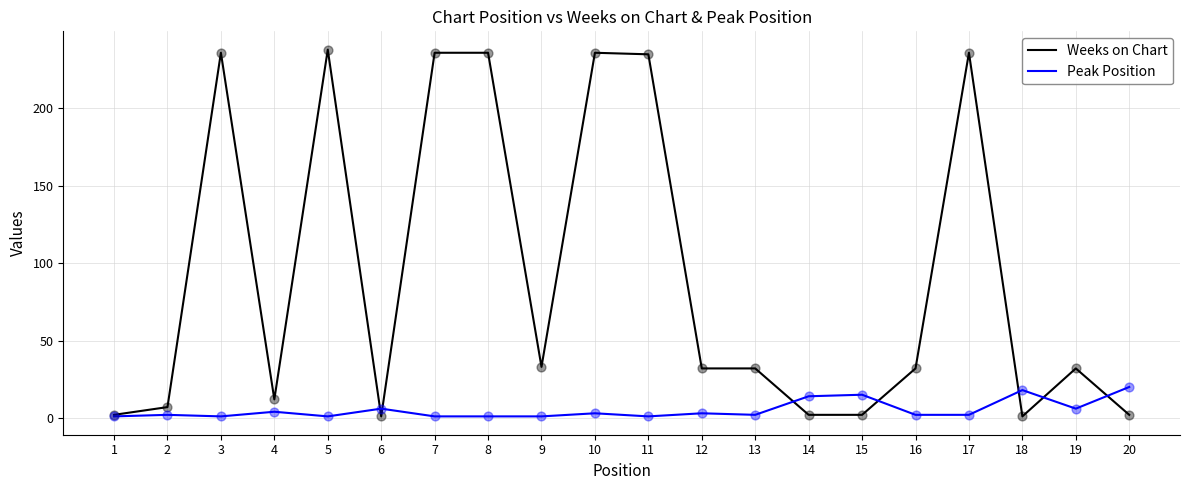

Is the value of Weeks on Chart at 6 greater than the value of Peak Position at 4?

No